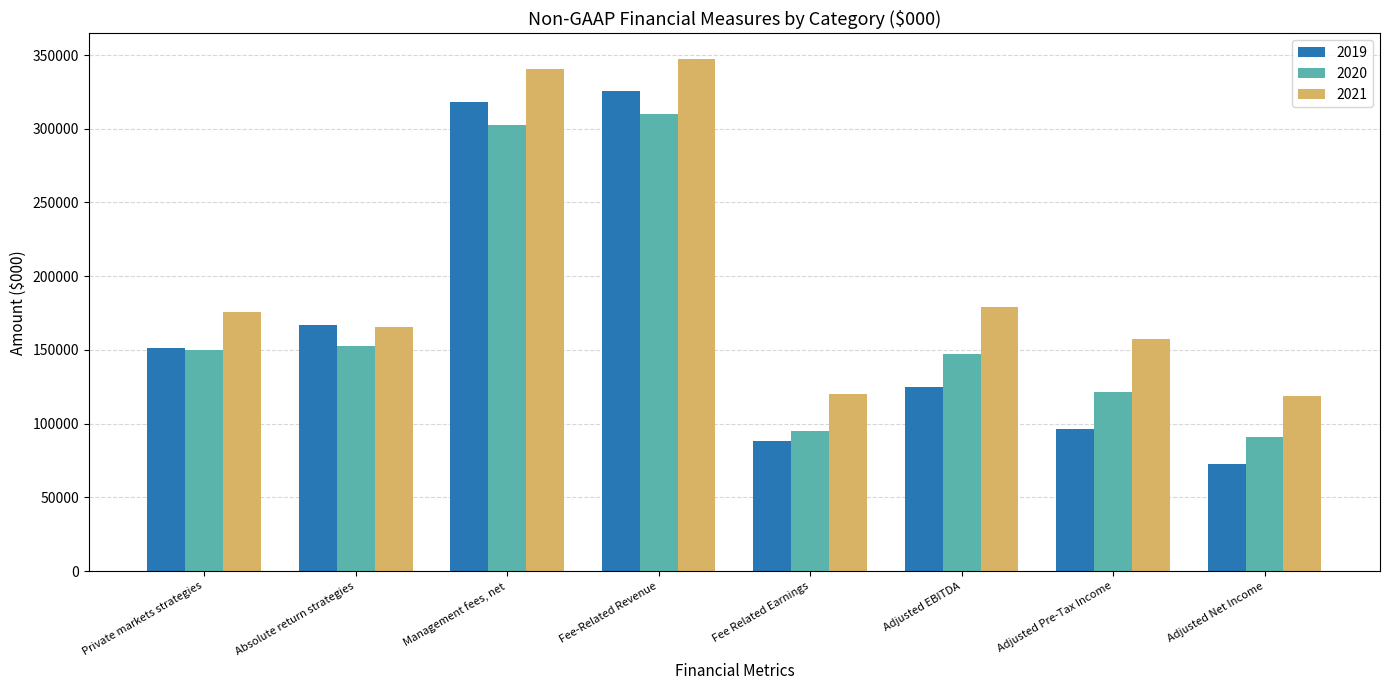

Count the number of data series in this chart.

3